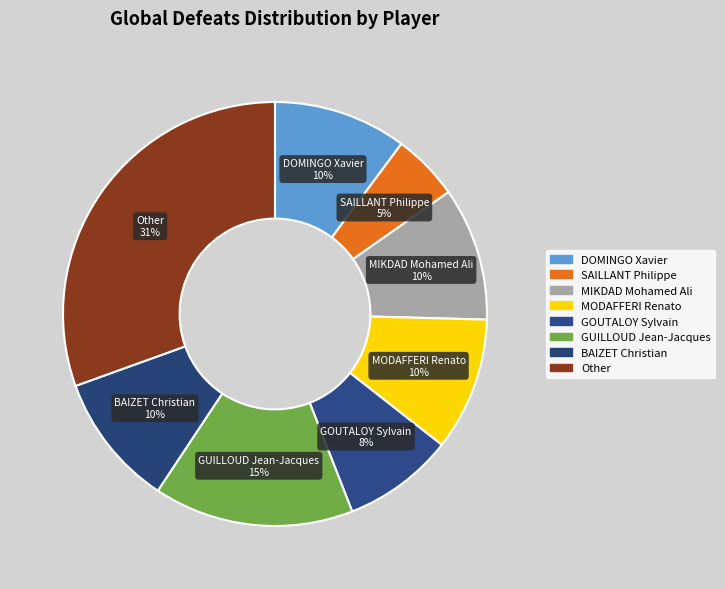

How many slices are in this pie chart?

8